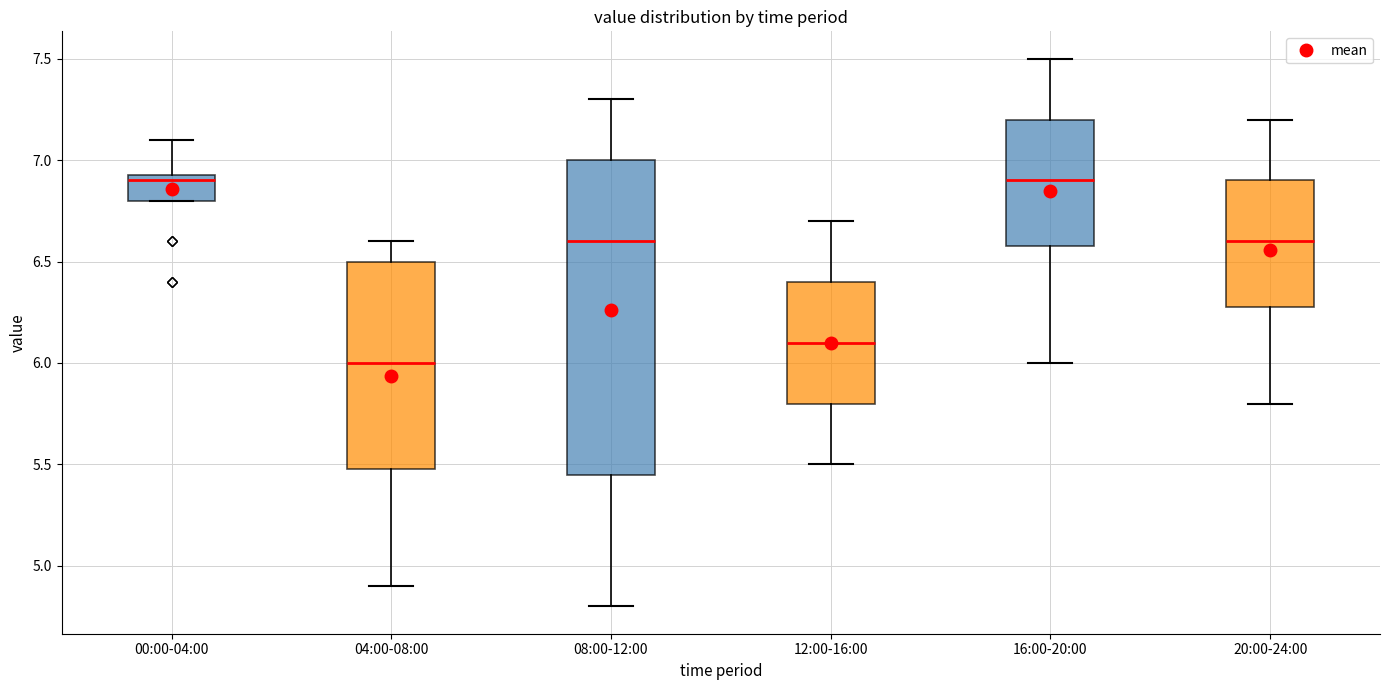

Where does the lower whisker of the box for 16:00-20:00 end on the y-axis? The values are not printed on the chart, so give them approximately, as read against the axis.

6.00